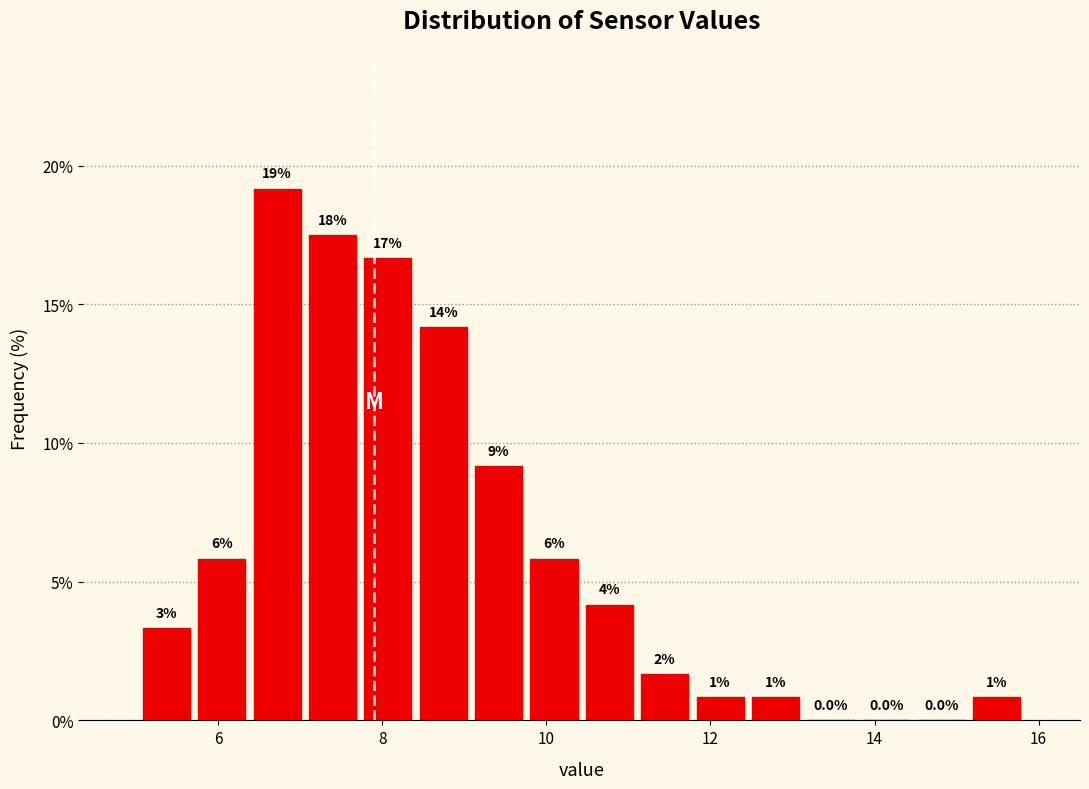

Around what value on the x-axis is the tallest bar? Give the approximate position of its centre, as read against the axis.

6.8